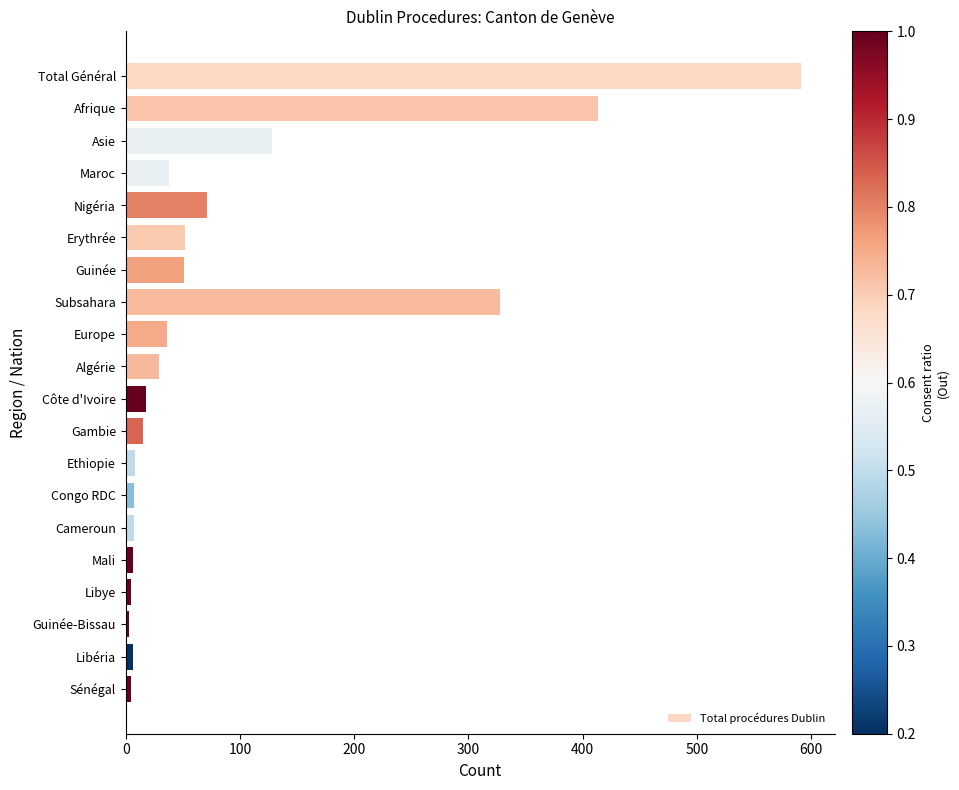

What is the difference between the second highest and second lowest values?

408